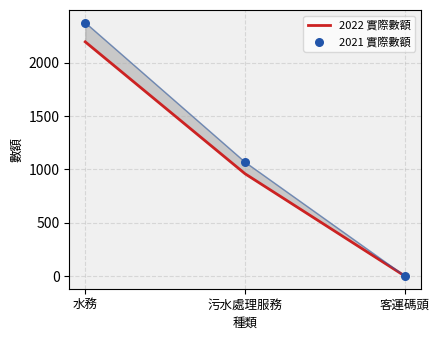

Which series reaches the maximum Y coordinate?

2021 實際數額